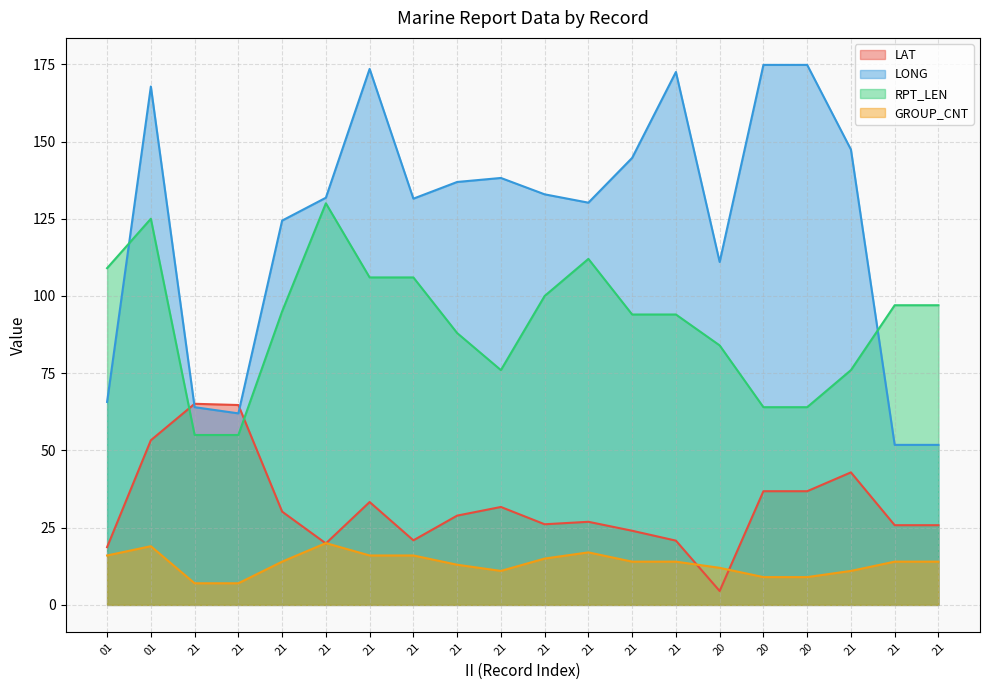

What is the difference between the second highest and minimum values in the LAT series?

60.2